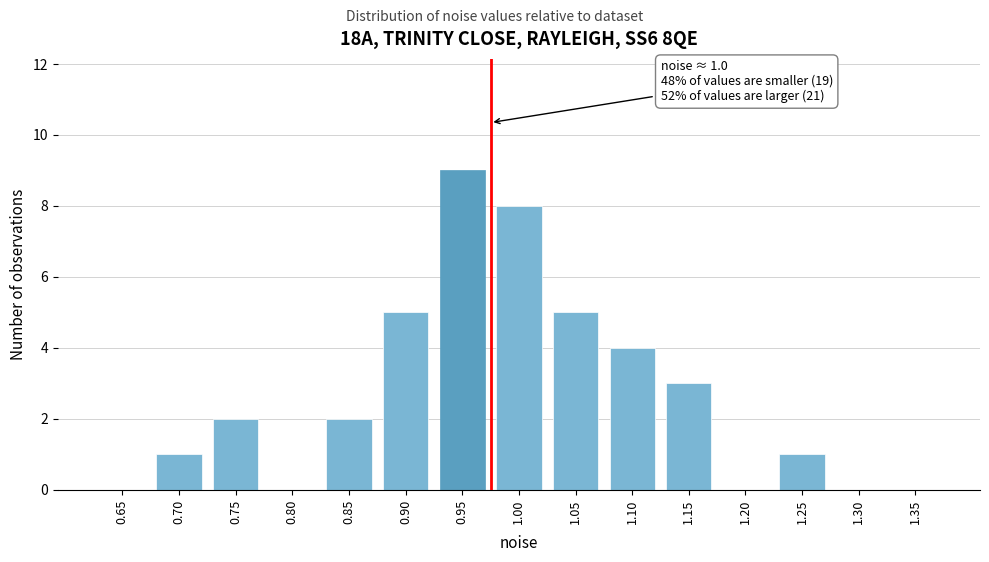

Reading left to right, what are all the values shown in this chart?

0.65=0	0.70=1	0.75=2	0.80=0	0.85=2	0.90=5	0.95=9	1.00=8	1.05=5	1.10=4	1.15=3	1.20=0	1.25=1	1.30=0	1.35=0